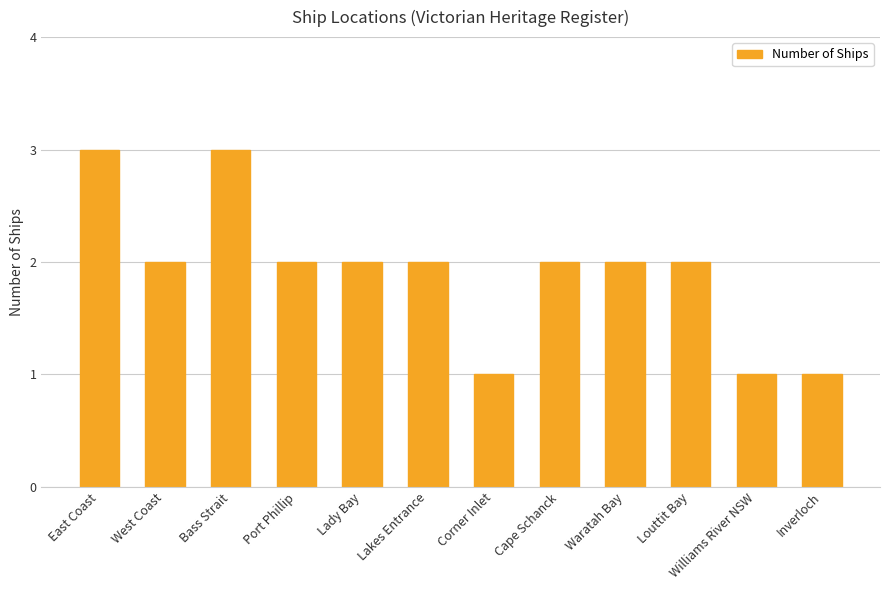

What is the ratio of the value at Lady Bay to the value at Lakes Entrance?

1.0